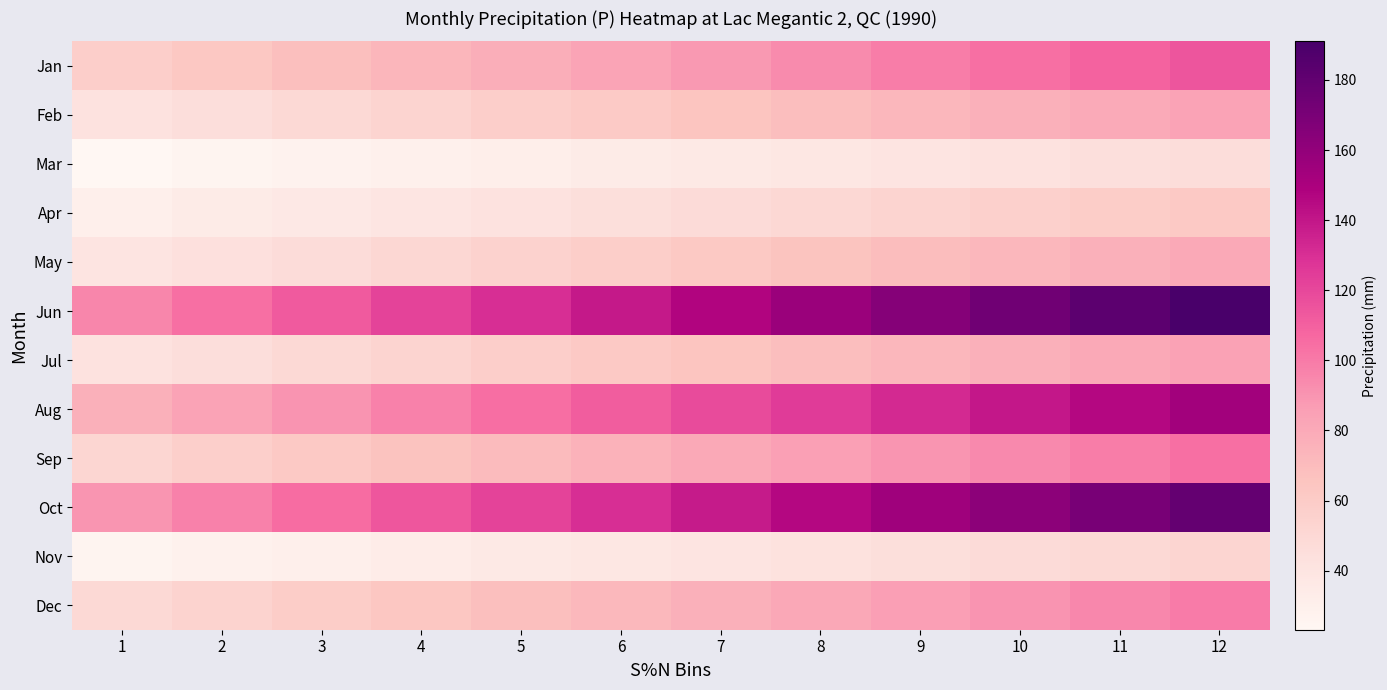

At how many categories does at least one series exceed 190?

1